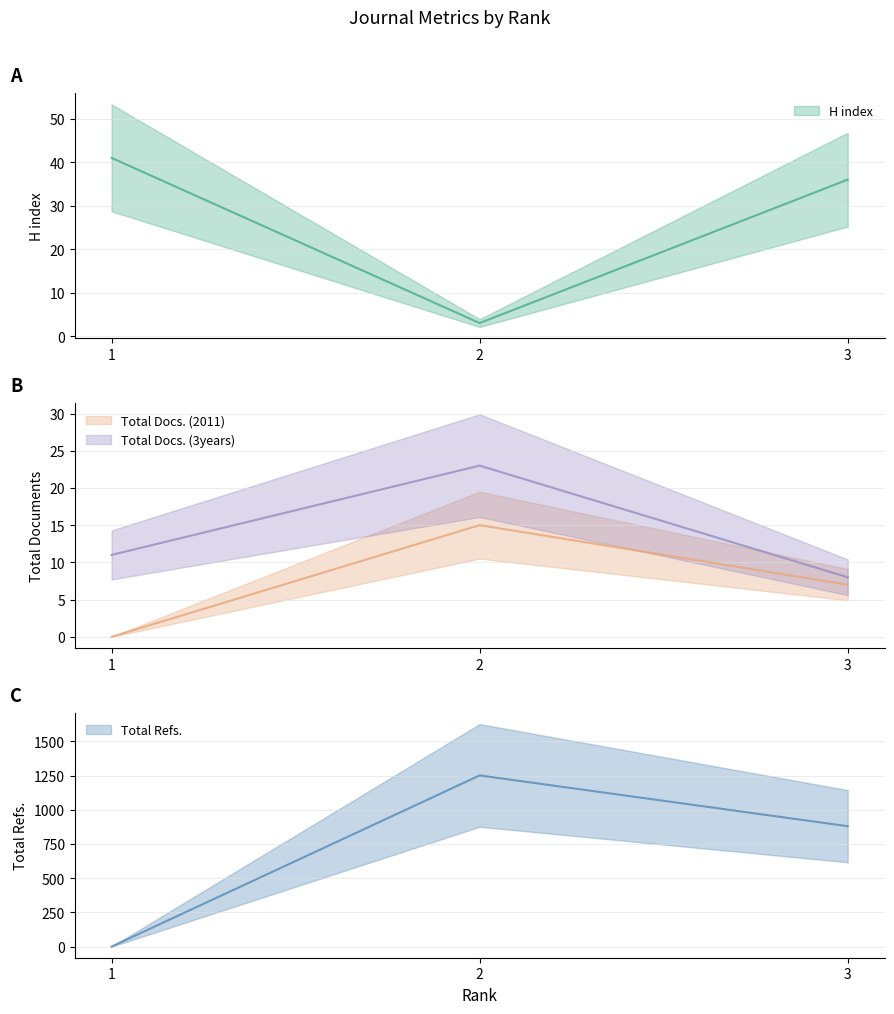

Does the chart have visible grid lines?

Yes